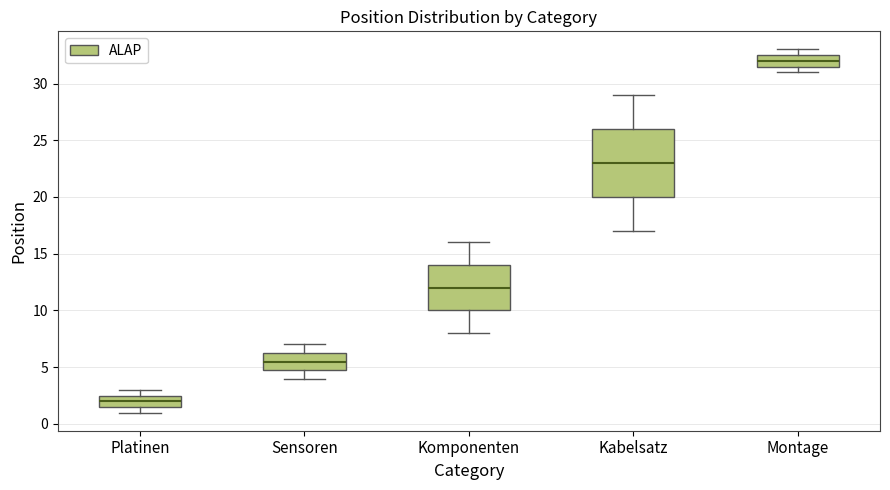

Comparing the boxes themselves (not the whiskers), which one is the tallest?

Kabelsatz